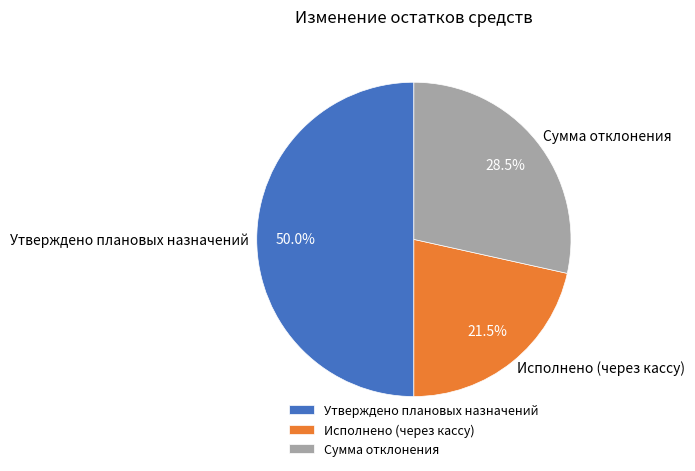

Count the number of slices in the pie.

3